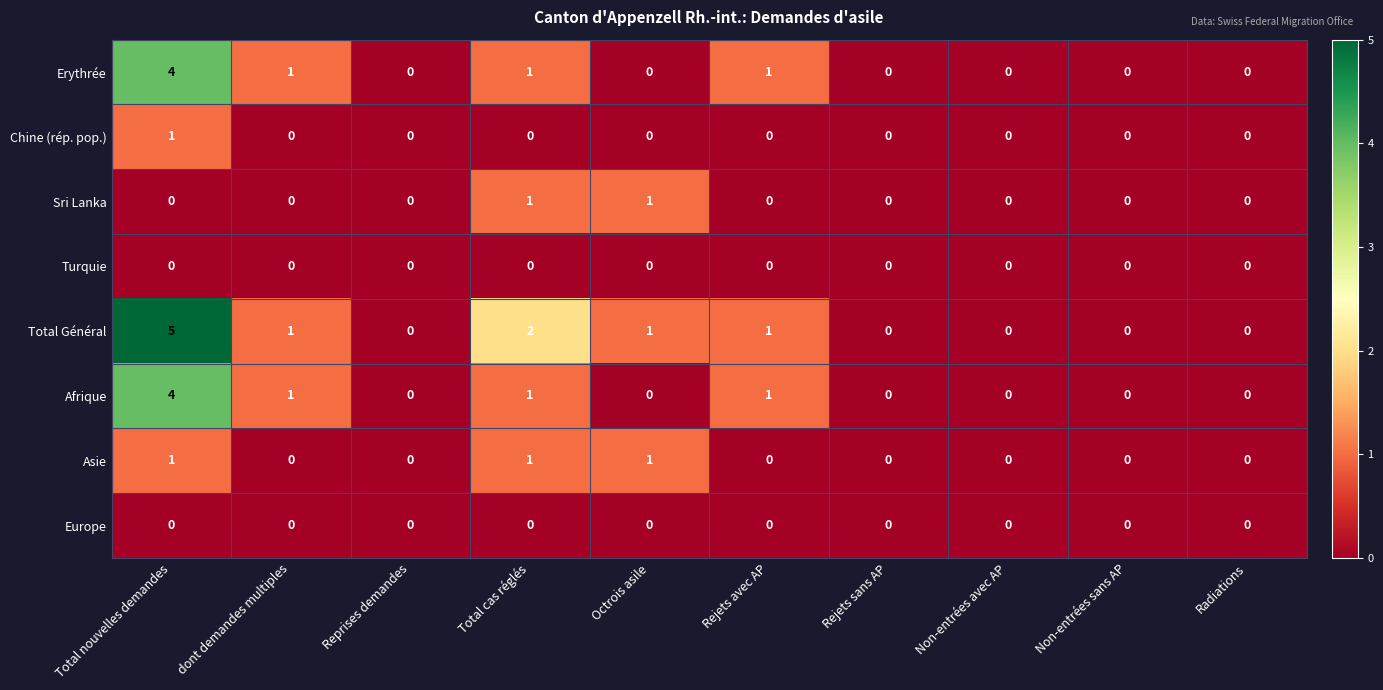

Is it true that Erythrée equals 0 at Non-entrées avec AP?

True